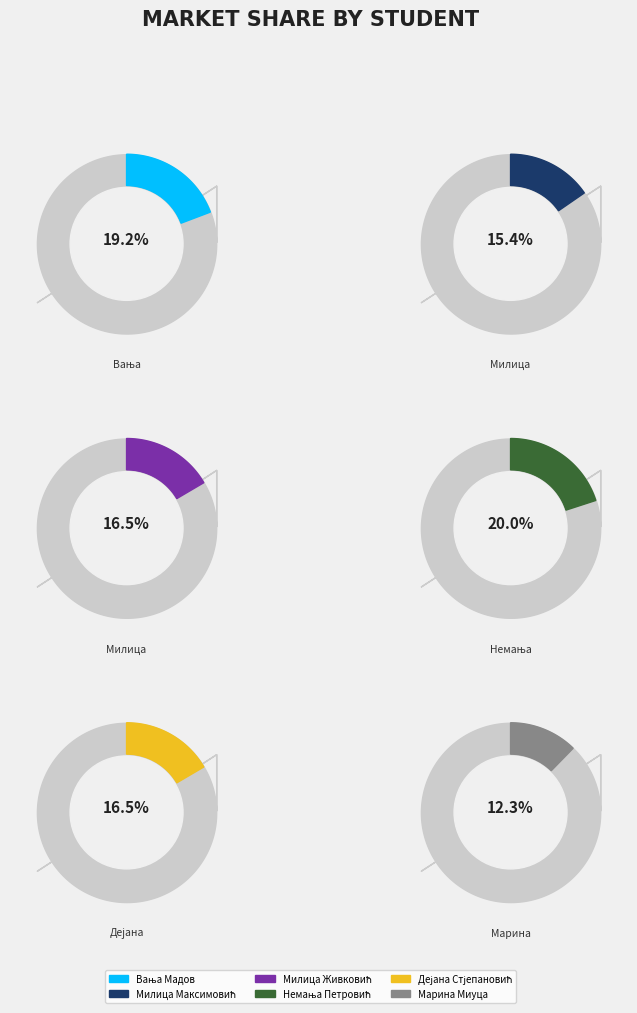

How many segments does this pie chart have?

6